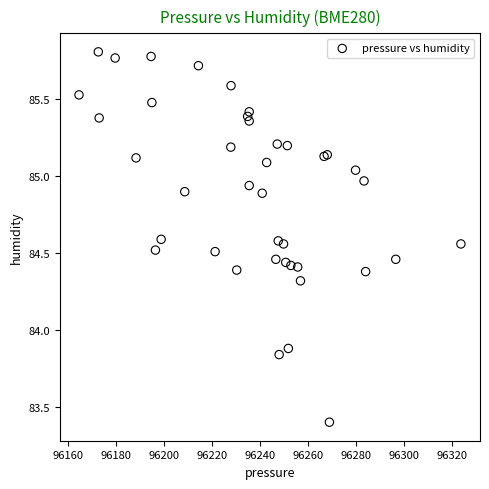

What Y value in the scatter plot is closest to 84?

83.9